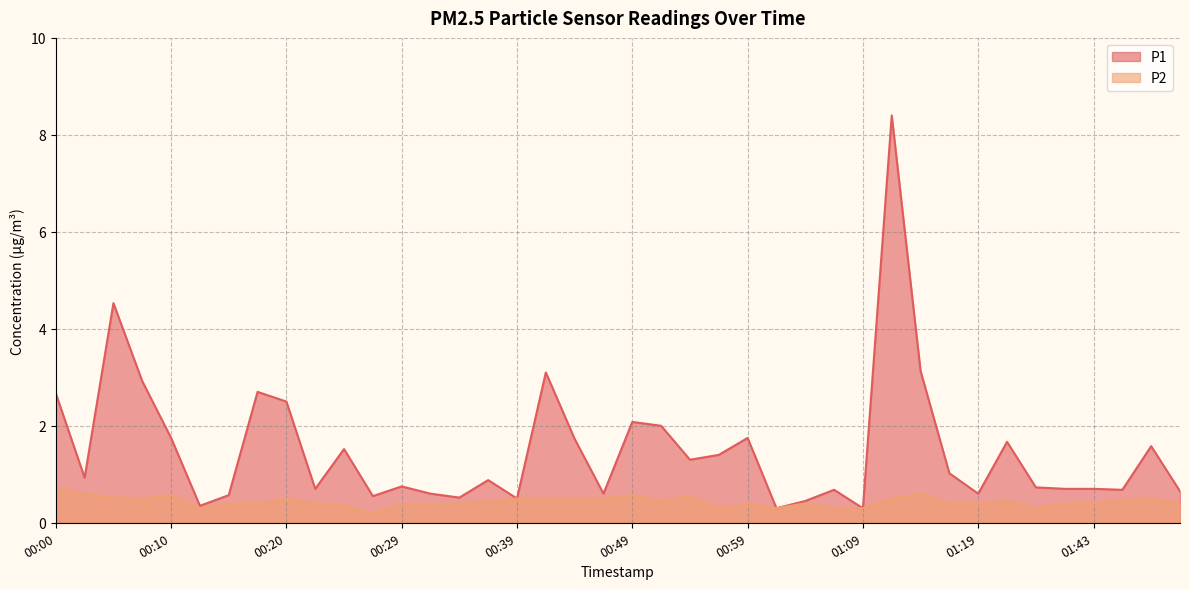

True or false: P1 and P2 intersect in this chart.

False